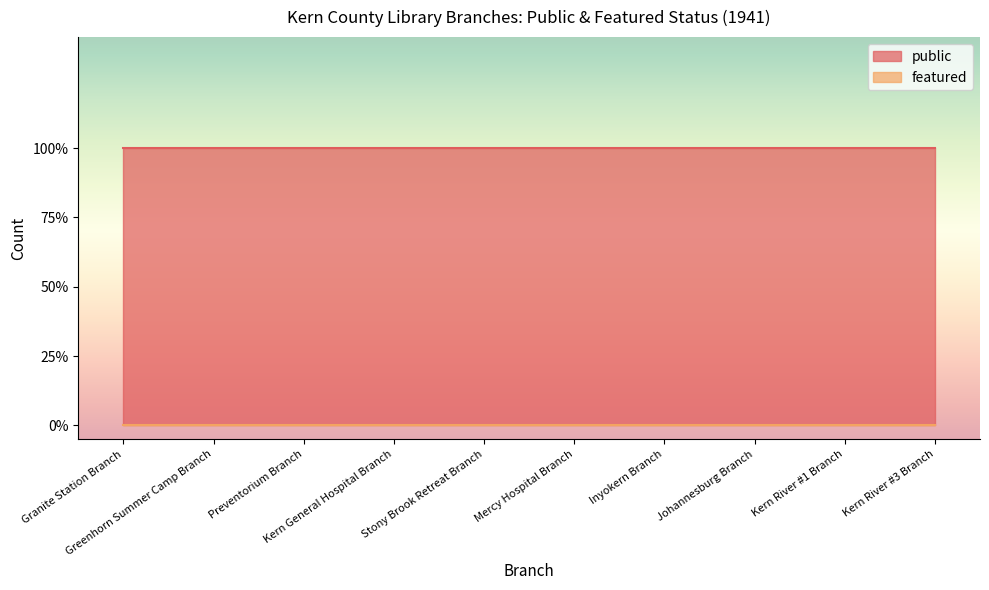

True or false: featured has more than 2 interior local peaks.

False